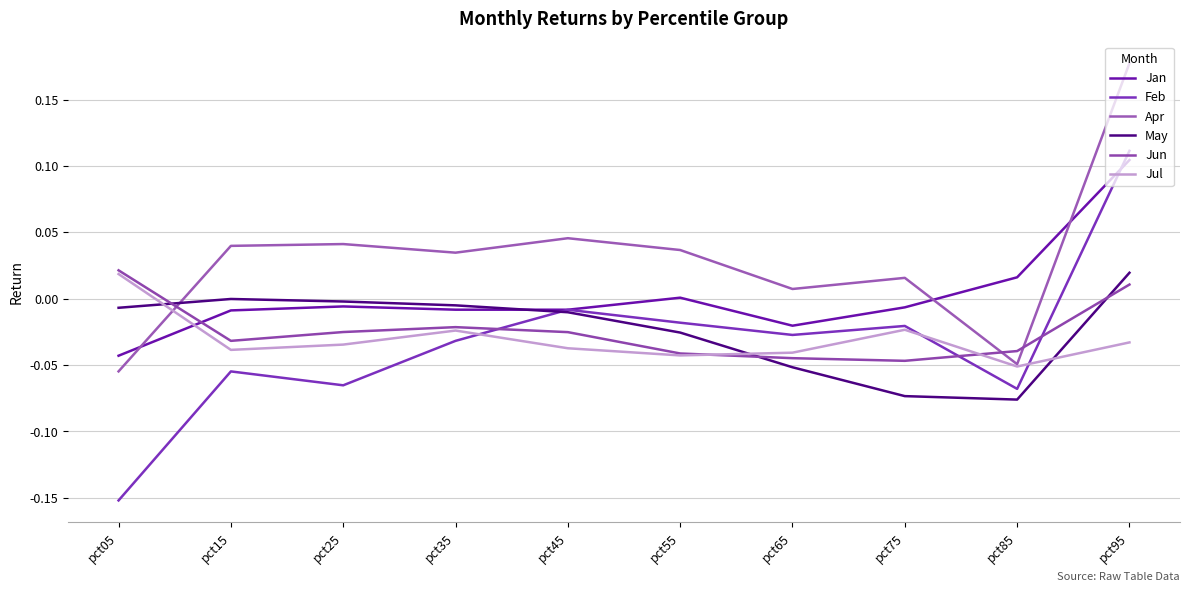

Reading left to right, what are all the values shown in this chart?

Jan: -0.0	-0.0	-0.0	-0.0	-0.0	0.0	-0.0	-0.0	0.0	0.1
Feb: -0.2	-0.1	-0.1	-0.0	-0.0	-0.0	-0.0	-0.0	-0.1	0.1
Apr: -0.1	0.0	0.0	0.0	0.0	0.0	0.0	0.0	-0.0	0.2
May: -0.0	-0.0	-0.0	-0.0	-0.0	-0.0	-0.1	-0.1	-0.1	0.0
Jun: 0.0	-0.0	-0.0	-0.0	-0.0	-0.0	-0.0	-0.0	-0.0	0.0
Jul: 0.0	-0.0	-0.0	-0.0	-0.0	-0.0	-0.0	-0.0	-0.1	-0.0